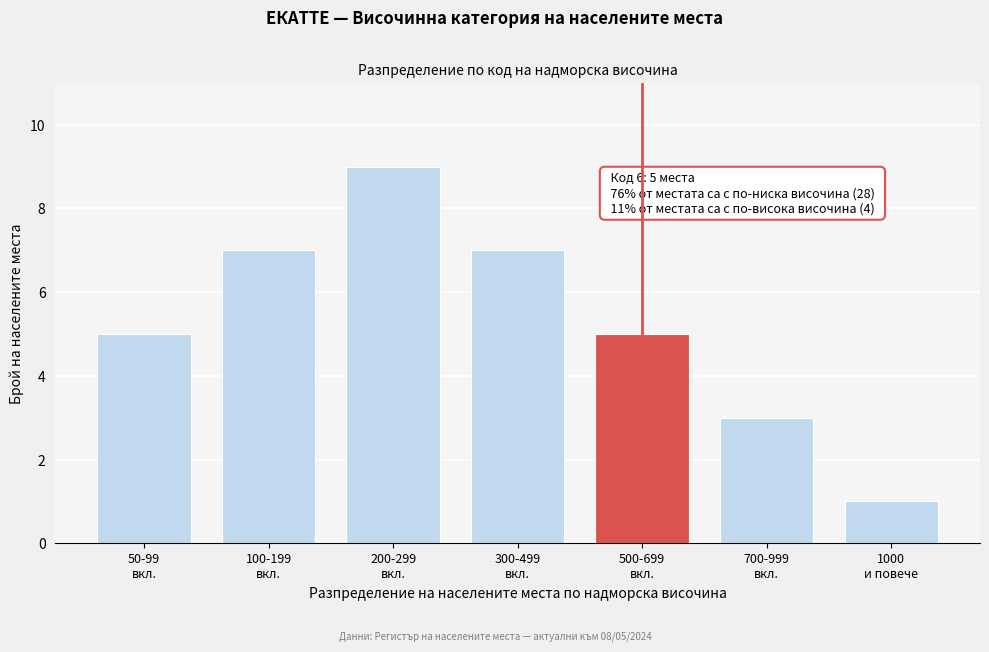

Reading right to left, list all the values displayed in this chart.

1	3	5	7	9	7	5